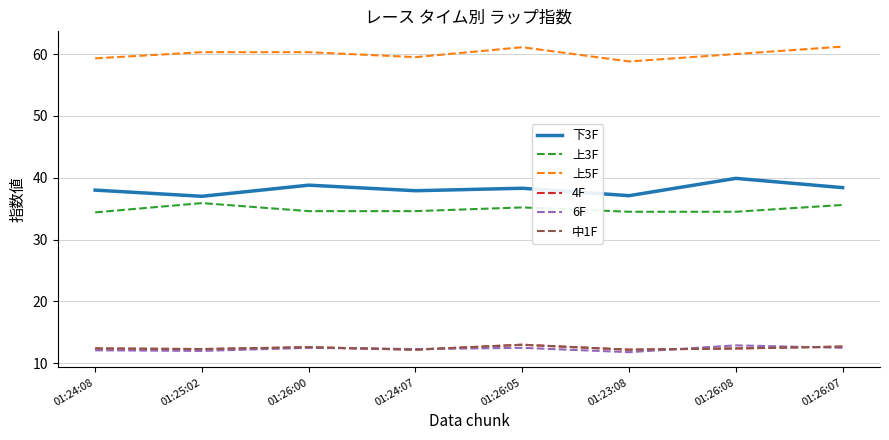

Does the chart have visible grid lines?

Yes